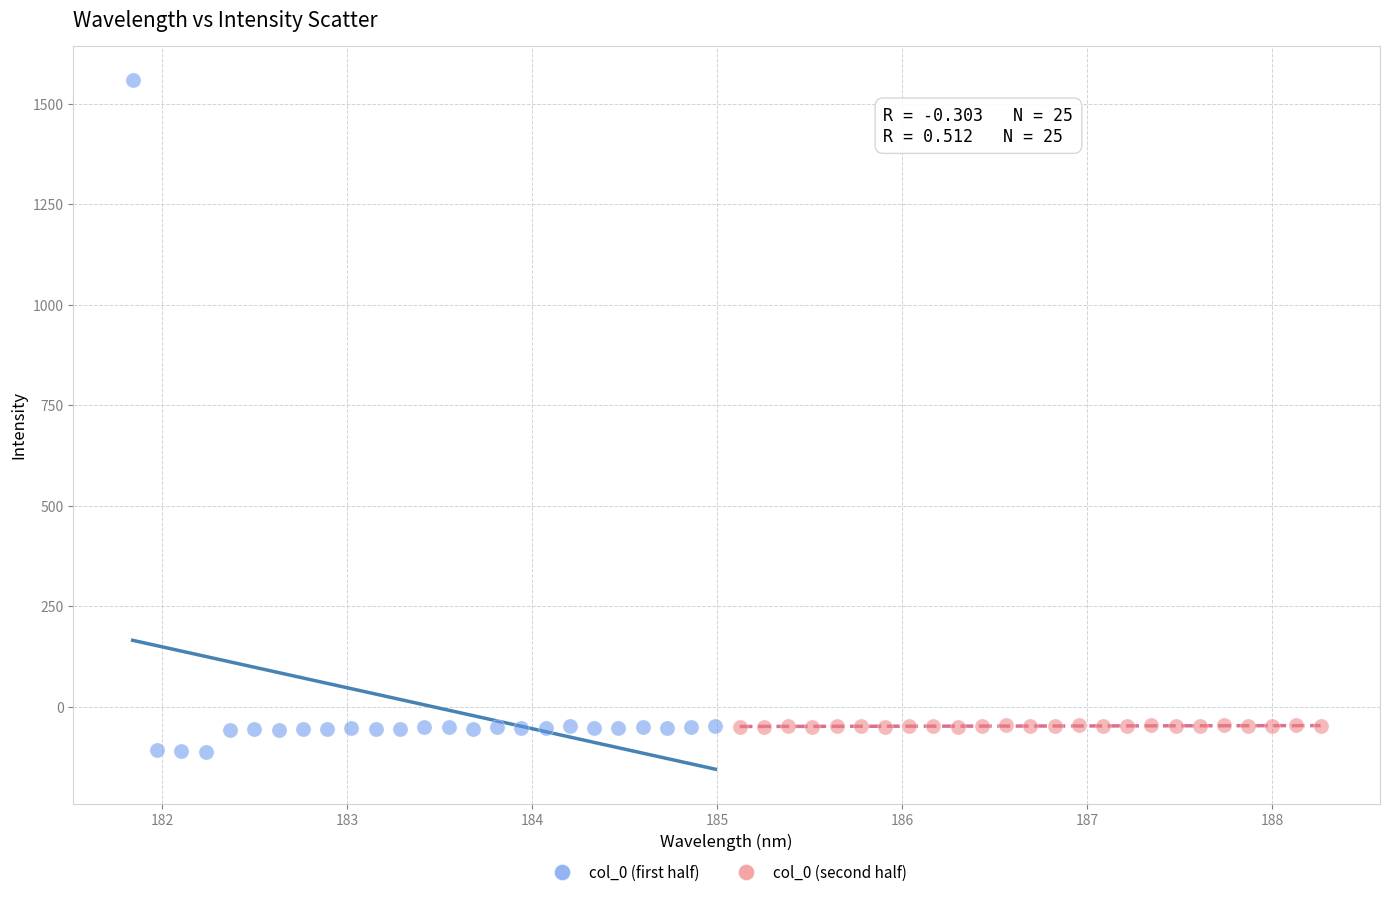

Which series has the largest Y range (max minus min)?

col_0 (first half)